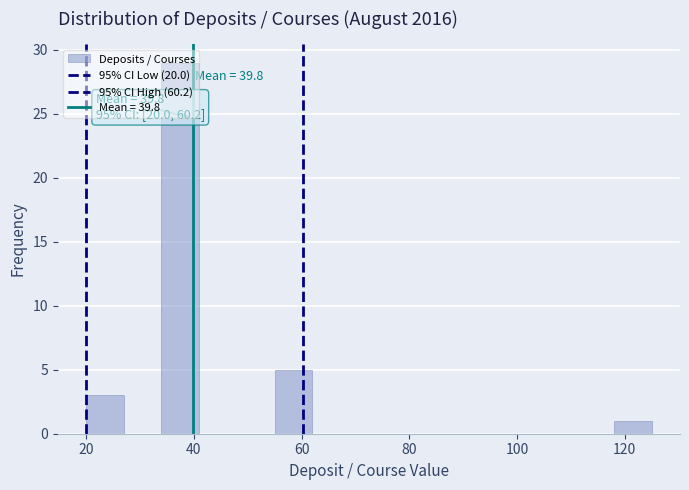

Read against the x-axis, roughly where is the centre of the tallest bar?

38